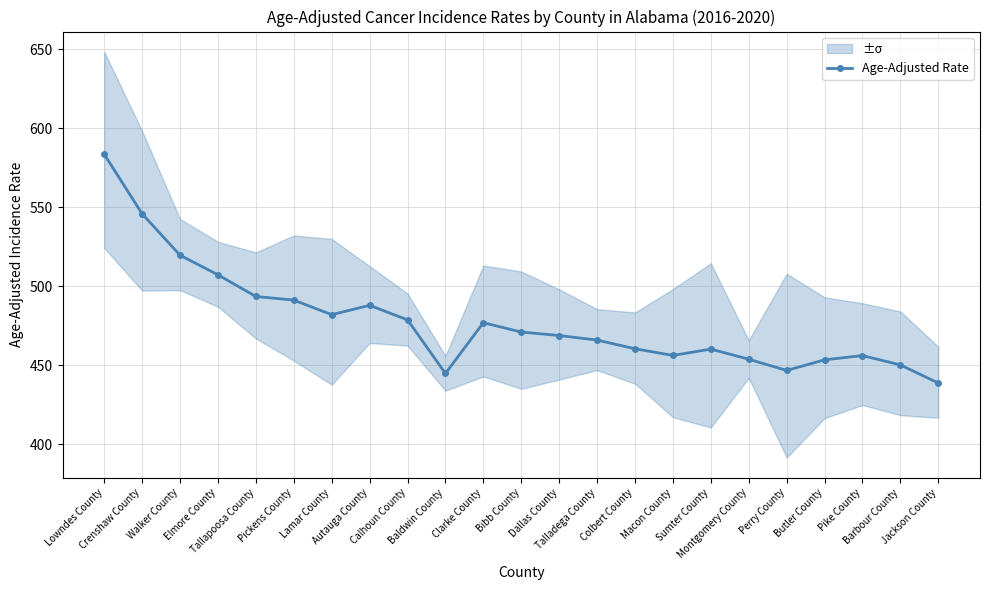

The chart shows a value of 772.2 at Macon County. True or false?

False